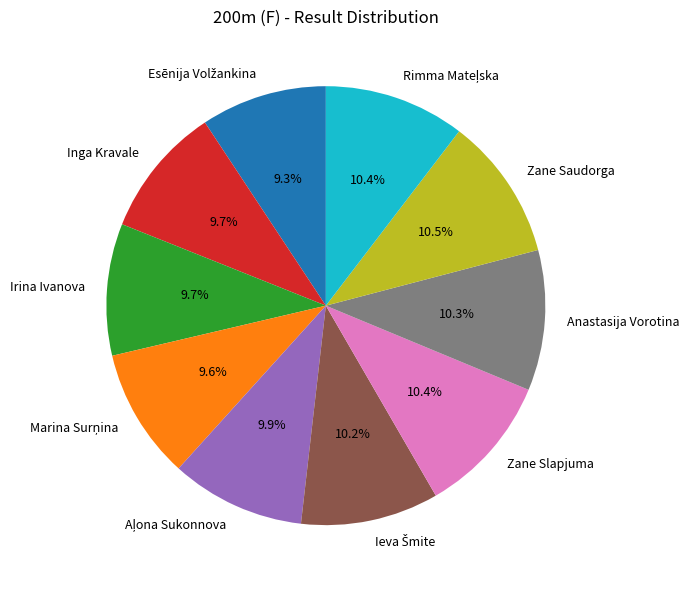

What portion of the pie excludes Irina Ivanova?

90.3%